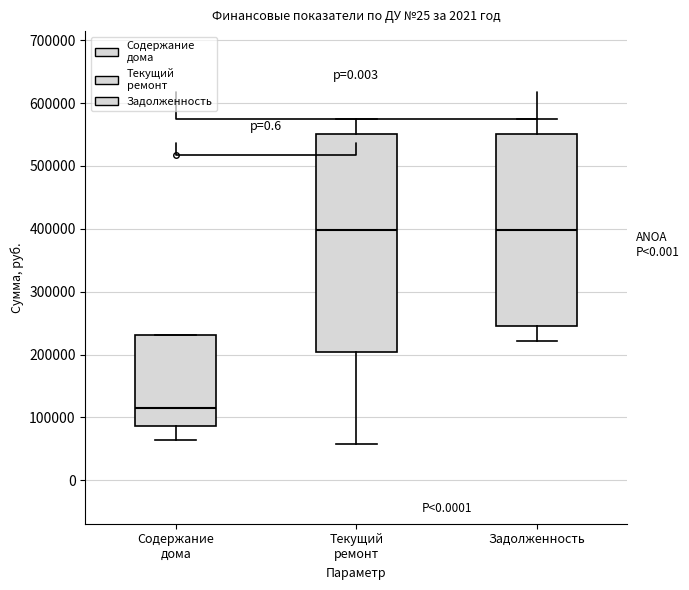

Reading left to right, read every box against the y-axis: the position of its median line, the range the box covers, and the ends of its whiskers. The values are not printed on the chart, so give them approximately, as read against the axis.

Содержание дома: median 120000, box 90000 to 230000, whiskers 60000 to 230000
Текущий ремонт: median 400000, box 200000 to 550000, whiskers 60000 to 580000
Задолженность: median 400000, box 250000 to 550000, whiskers 220000 to 580000